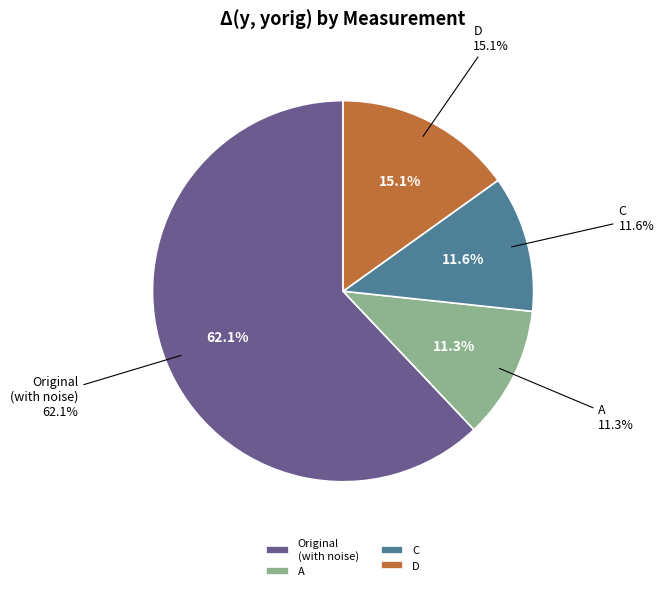

What is the total percentage of D and A?

26.4%